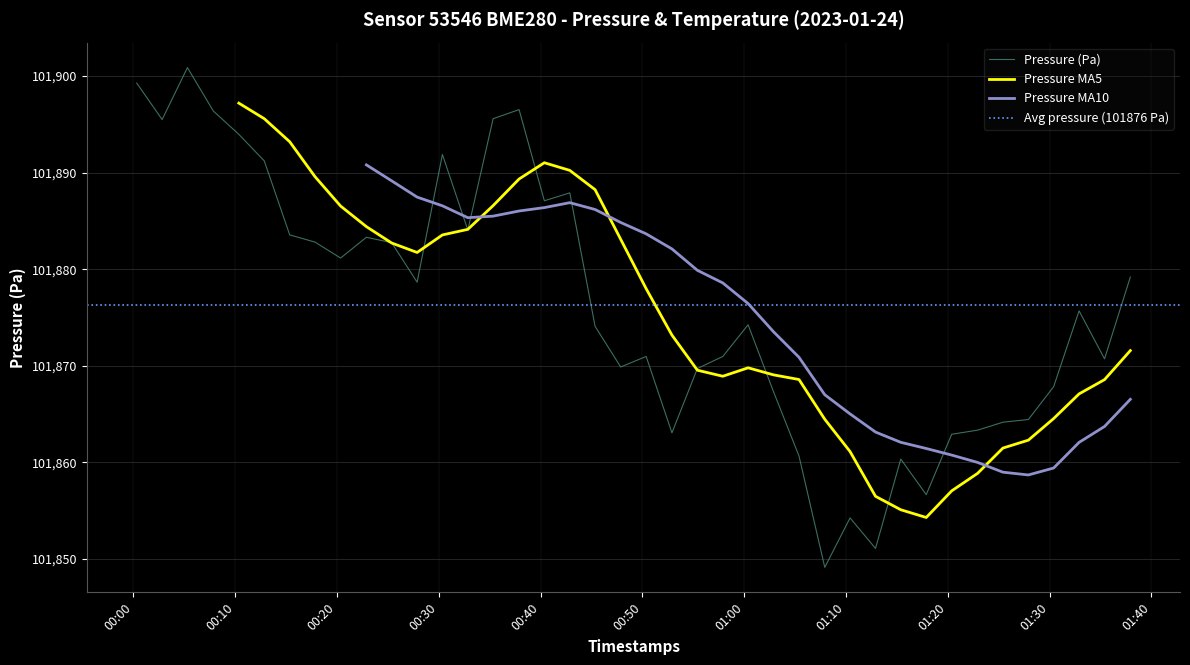

What is the maximum value for Pressure (Pa)?

101900.9